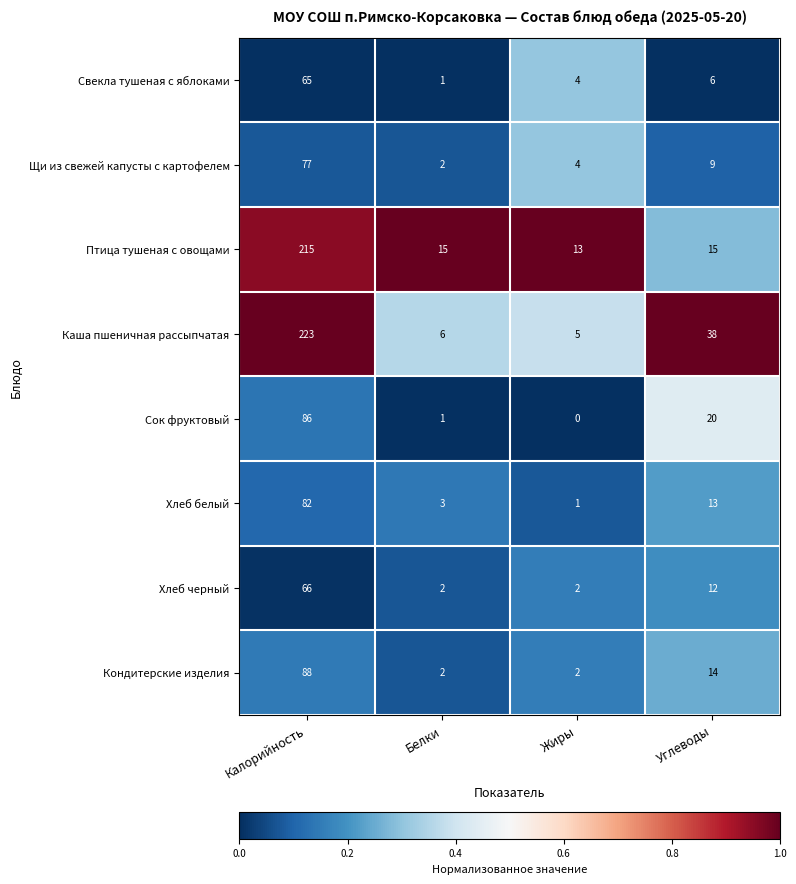

At which category is the sum across all series the highest?

Калорийность